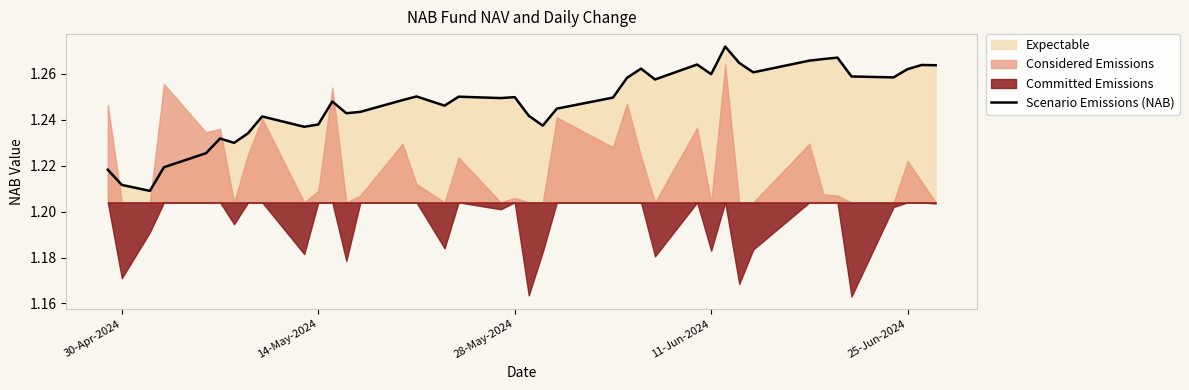

True or false: there are more than 0 points higher than both neighbors.

True